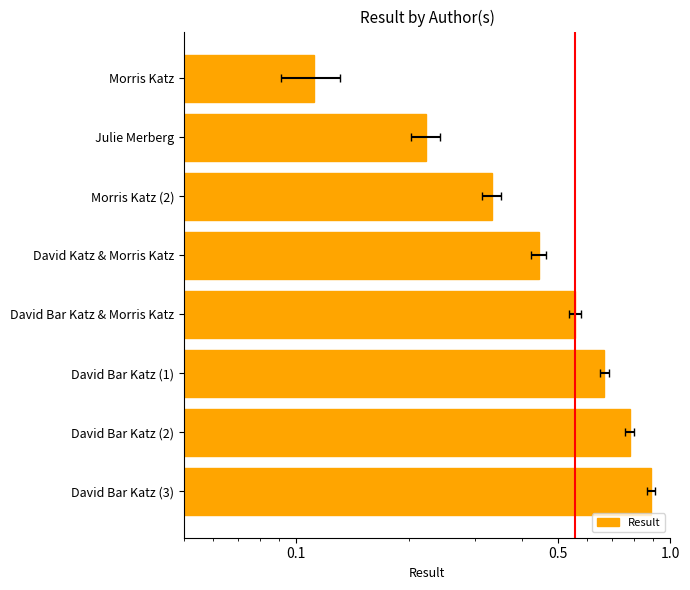

Does the chart contain any negative values?

No